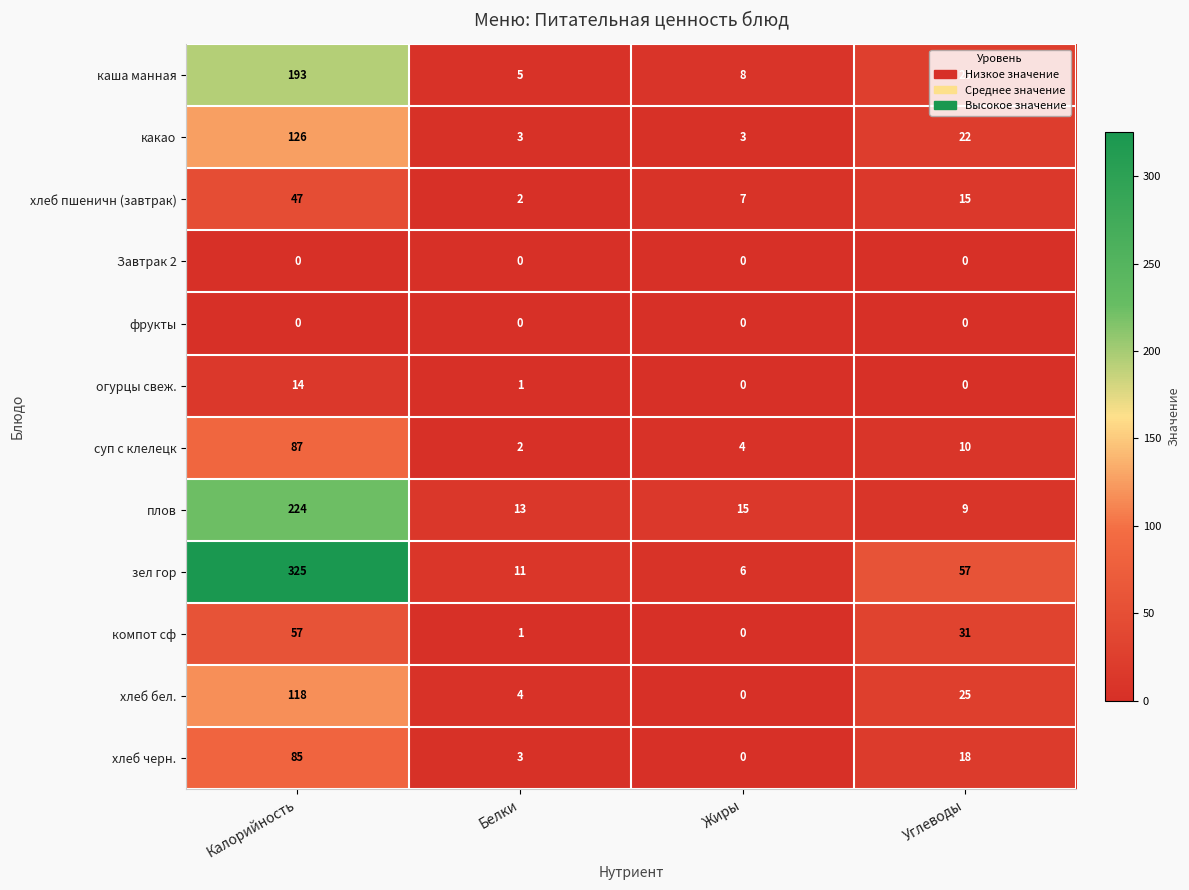

True or false: суп с клелецк has a value of 1 at Белки.

False